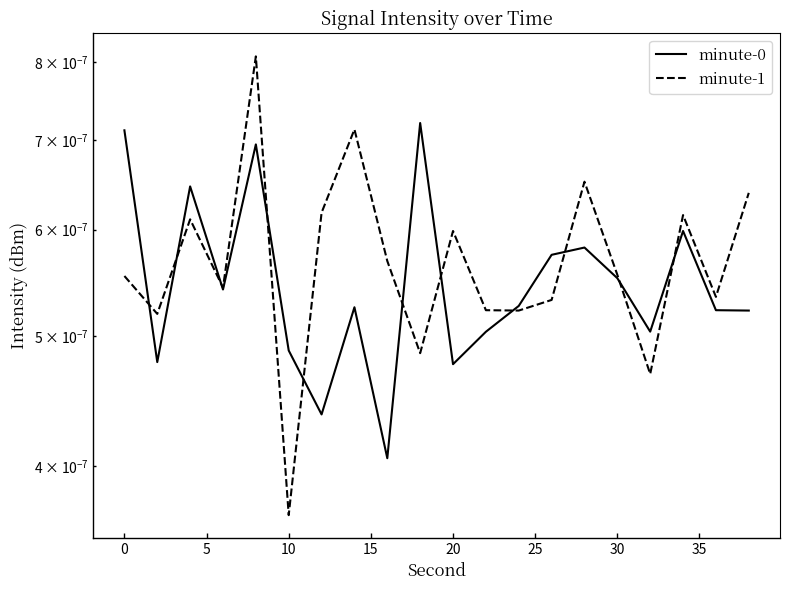

Does the chart display data point markers on the line(s)?

No